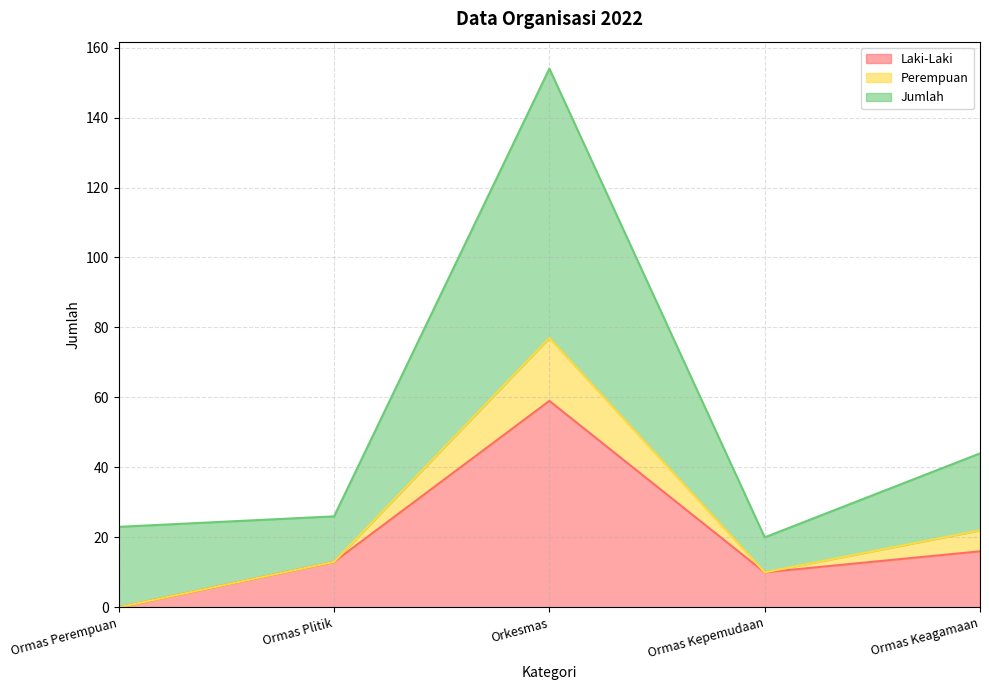

At which category does Perempuan reach its first local peak?

Orkesmas